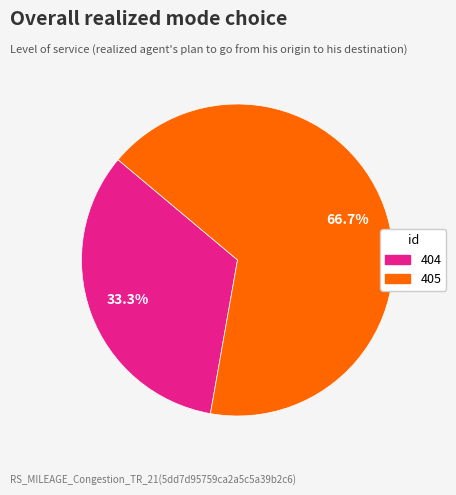

Does 404 represent more than half of the total?

No